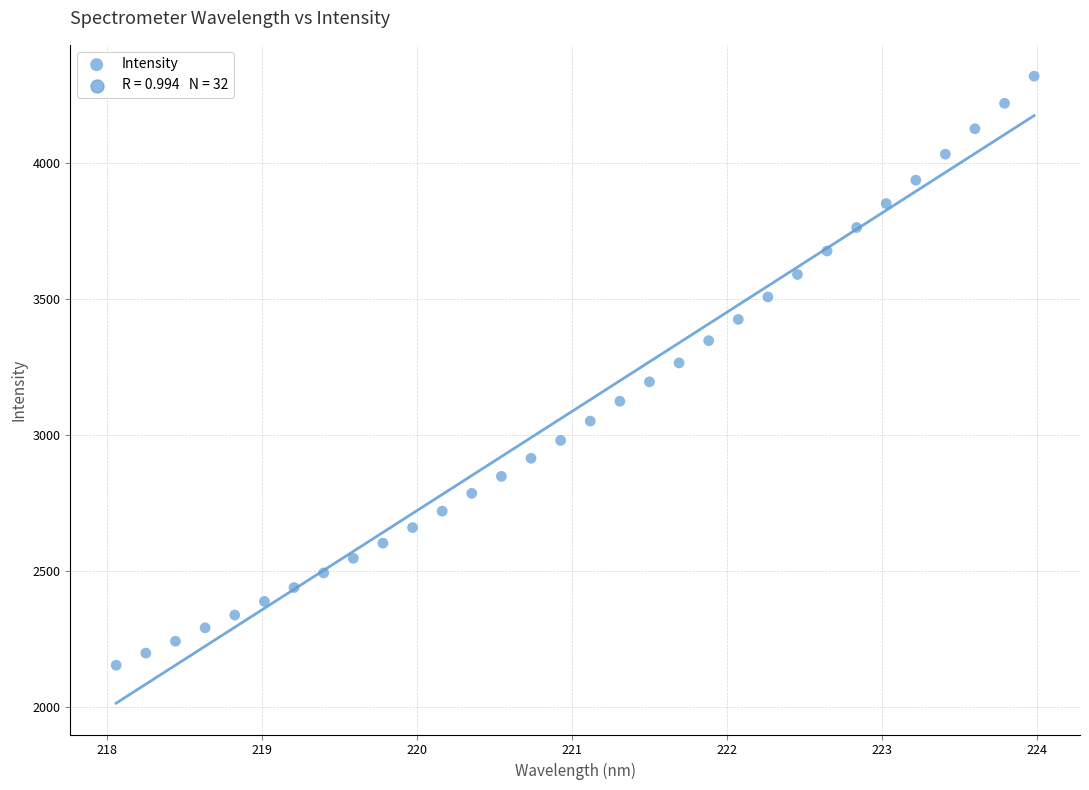

What is the range of X values (max minus min)?

5.9